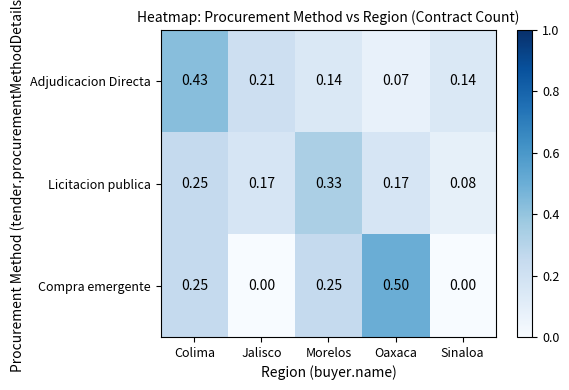

At which category is the sum across all series the highest?

Colima